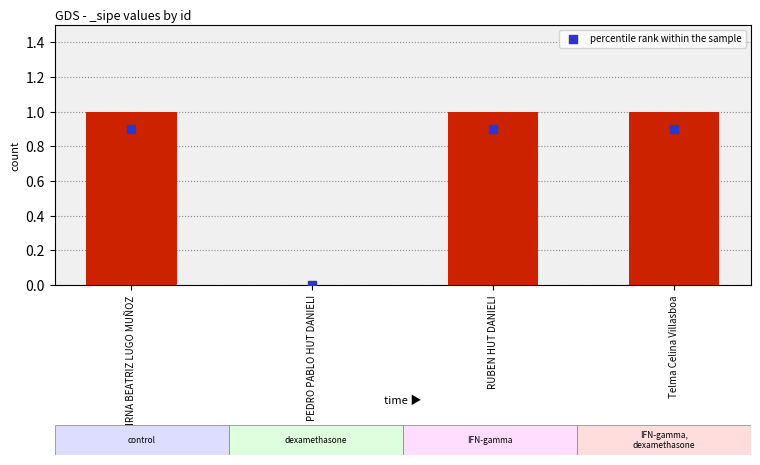

What is the change in value from MIRNA BEATRIZ LUGO MUÑOZ to PEDRO PABLO HUT DANIELI?

-0.9